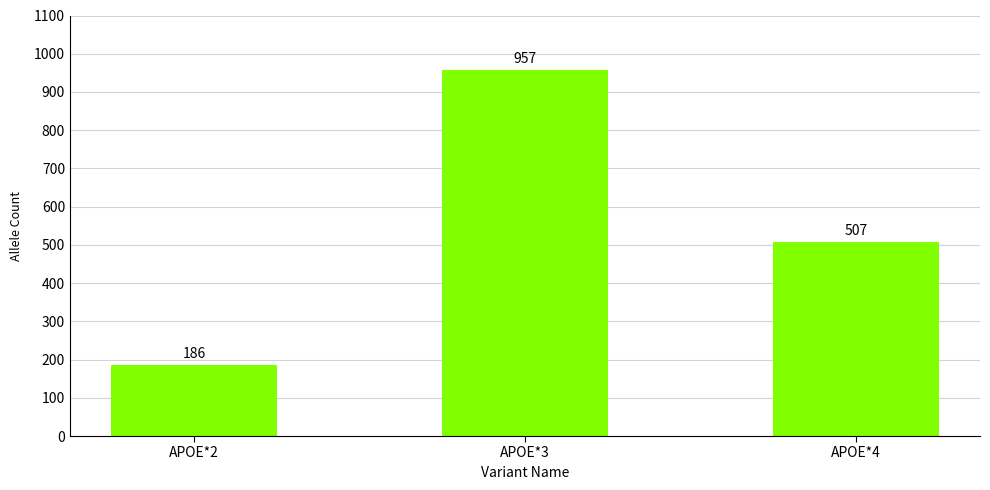

Reading left to right, extract all data points from this chart.

186	957	507